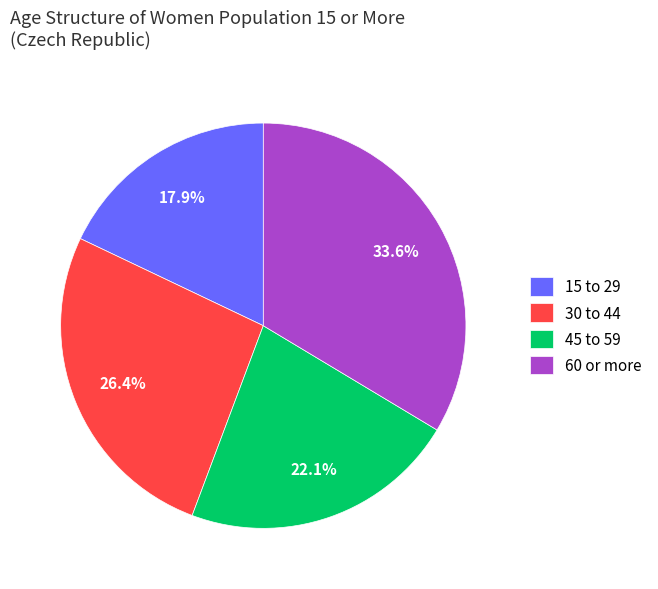

True or false: 45 to 59 accounts for 22% of the total.

True